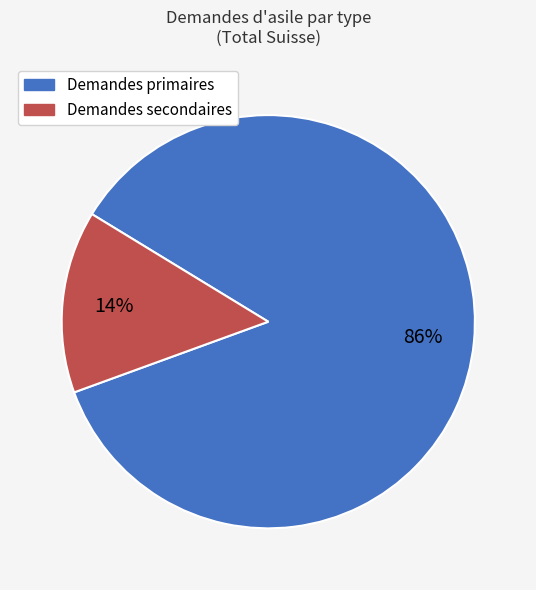

Count the number of slices in the pie.

2